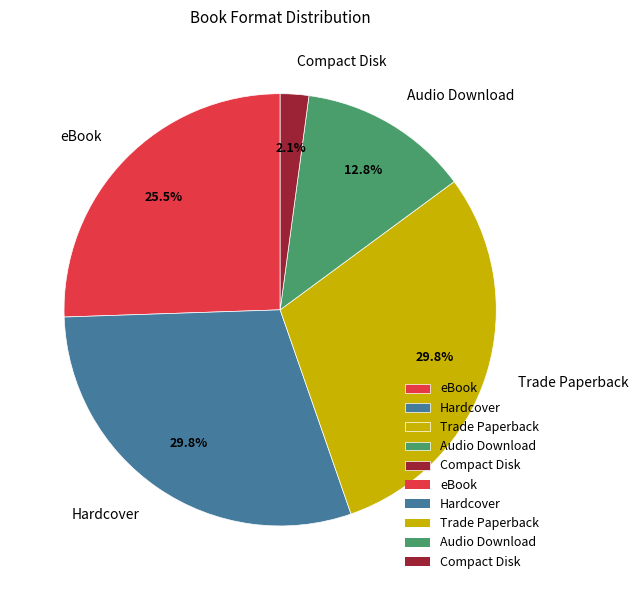

To the nearest percent, what is the average slice percentage?

20%